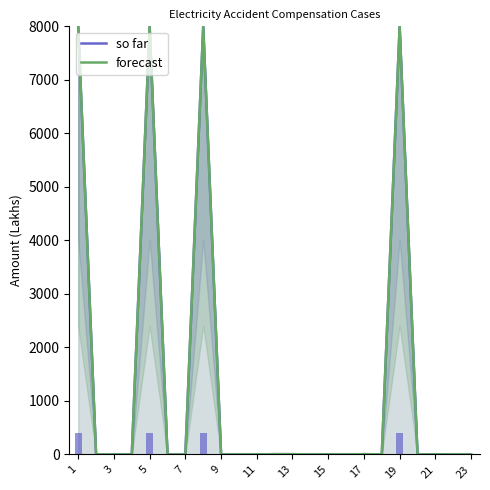

How many bars are there in each group?

2